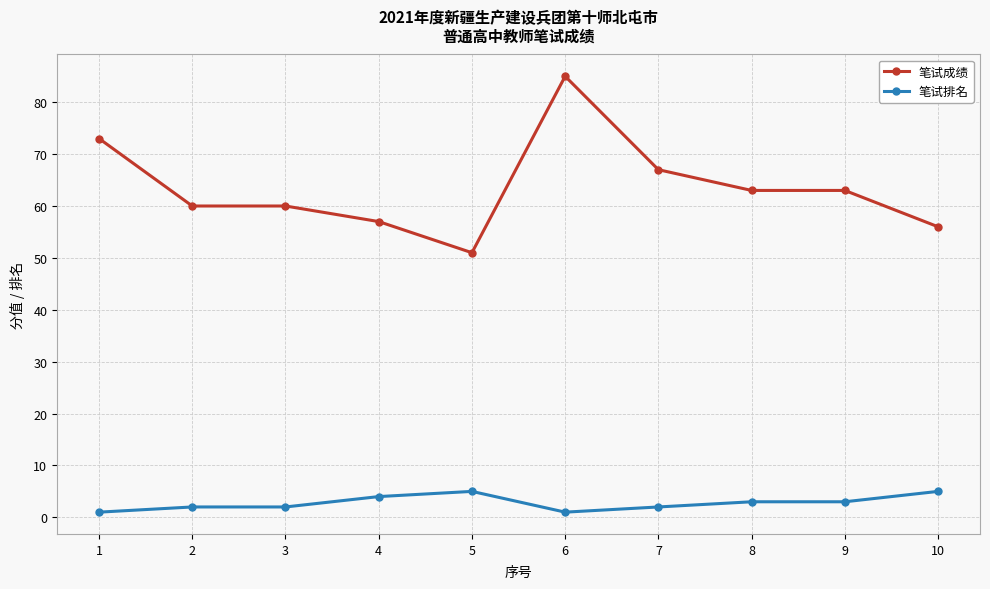

What is the difference between the highest and lowest values at 6?

84